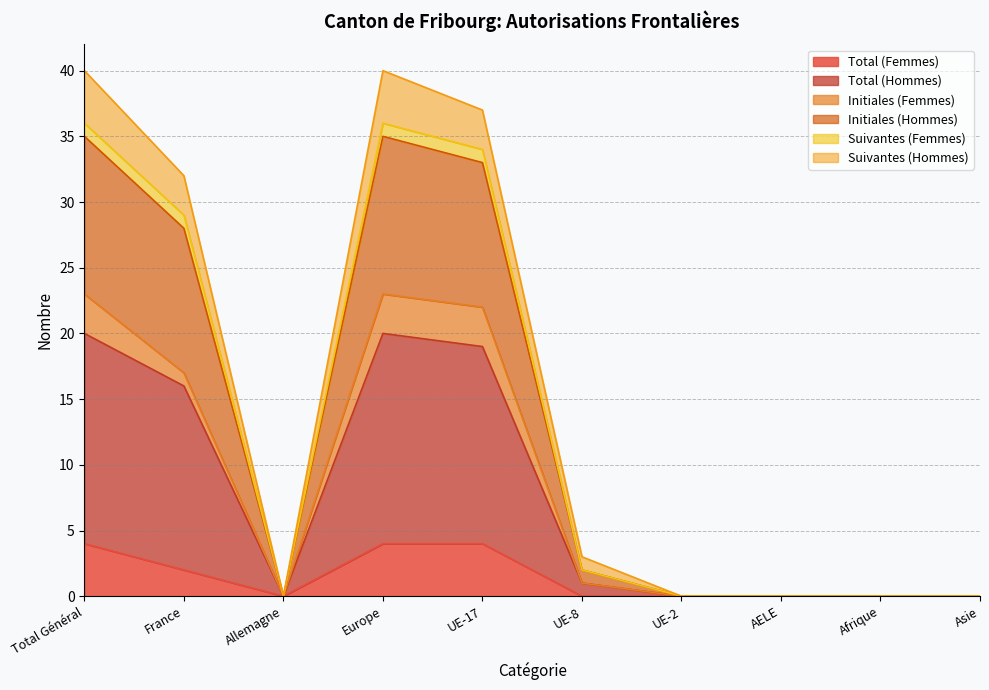

Which category has the lowest value in the Total (Hommes) series?

Allemagne